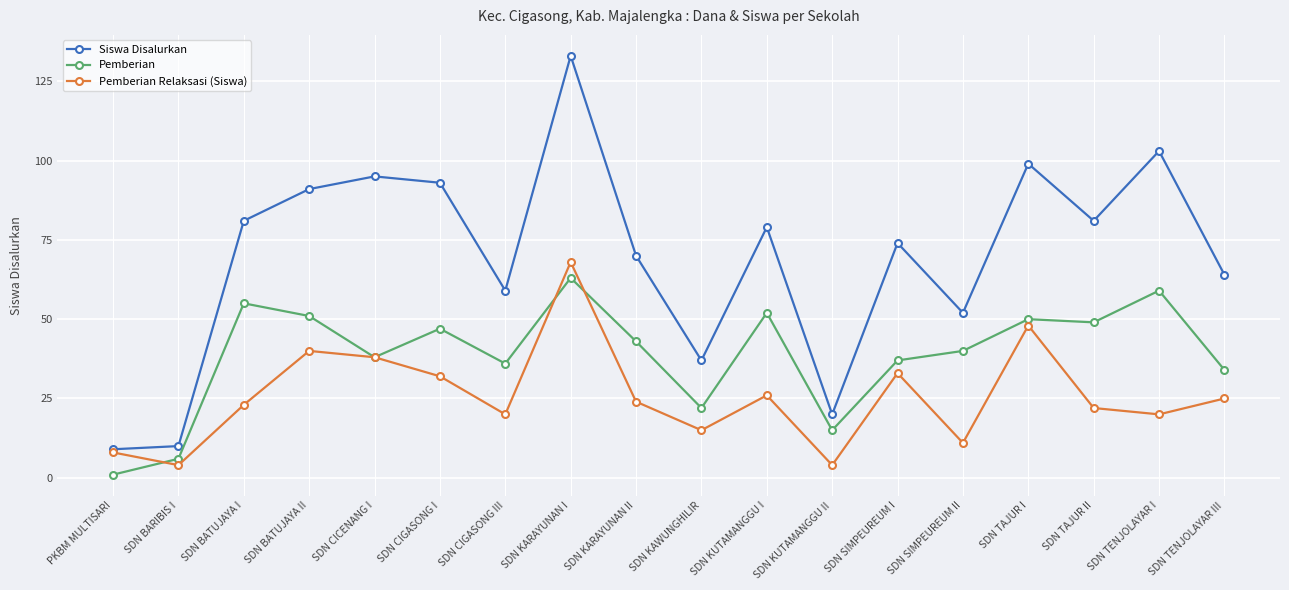

Where is Siswa Disalurkan nearest to the value 71?

SDN KARAYUNAN II